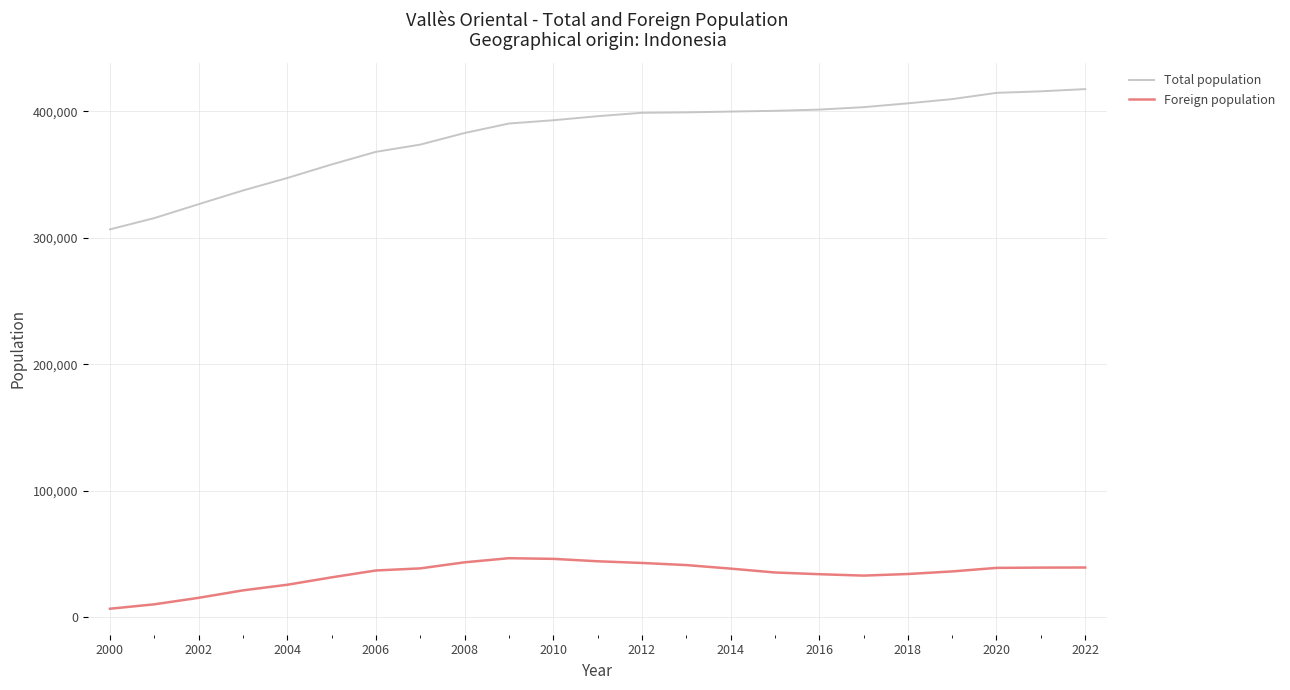

The Foreign population series shows 17599 at 21. True or false?

False